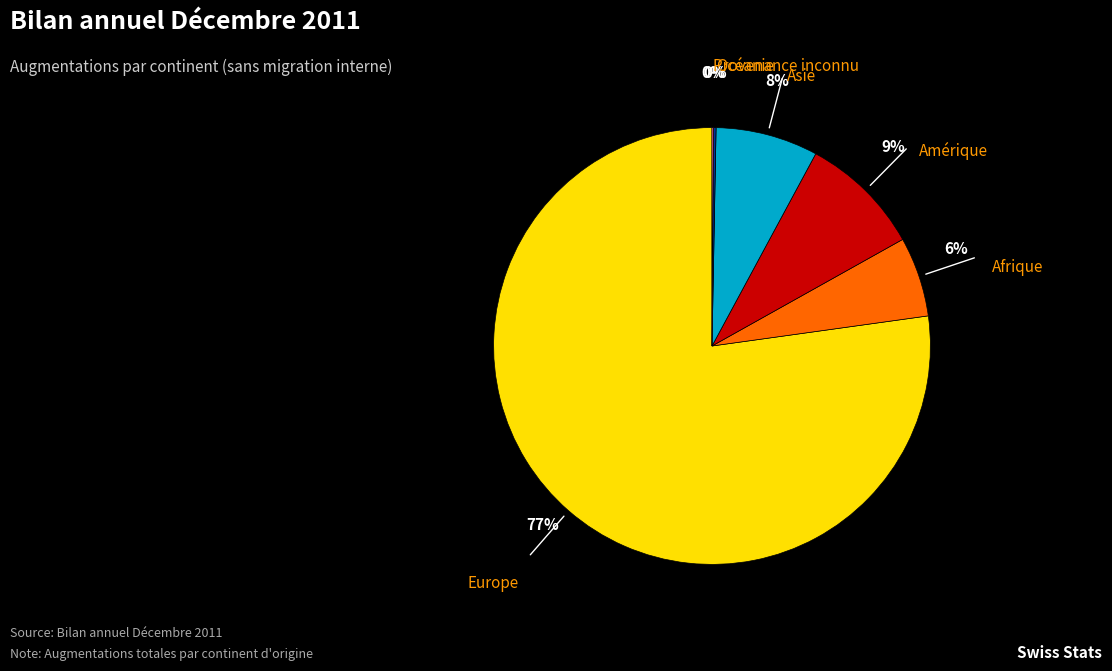

To the nearest percent, what is the difference between the largest and smallest slice percentages?

77%